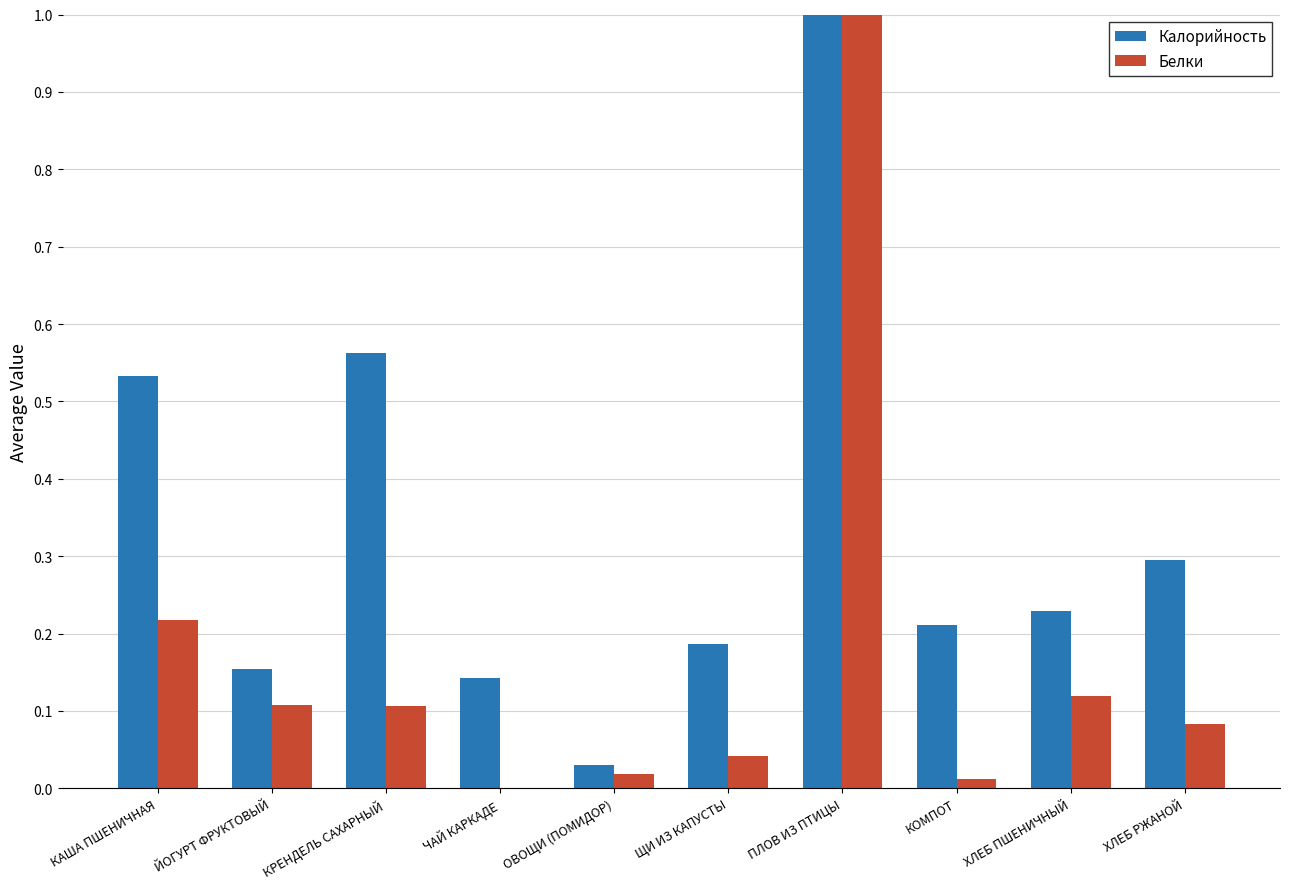

Which category has the highest value in the Калорийность series?

ПЛОВ ИЗ ПТИЦЫ